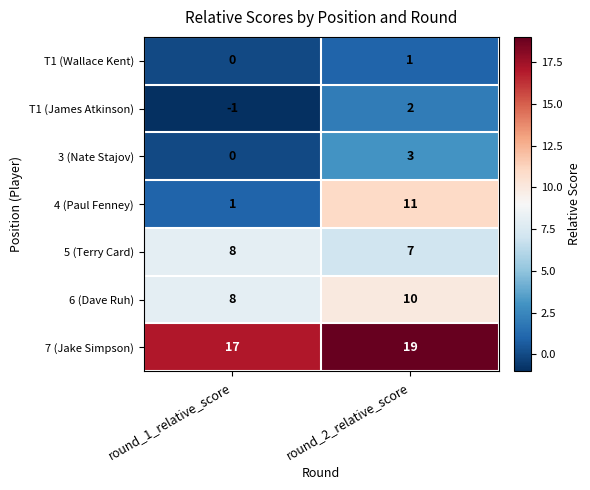

What is the smallest value displayed?

-1